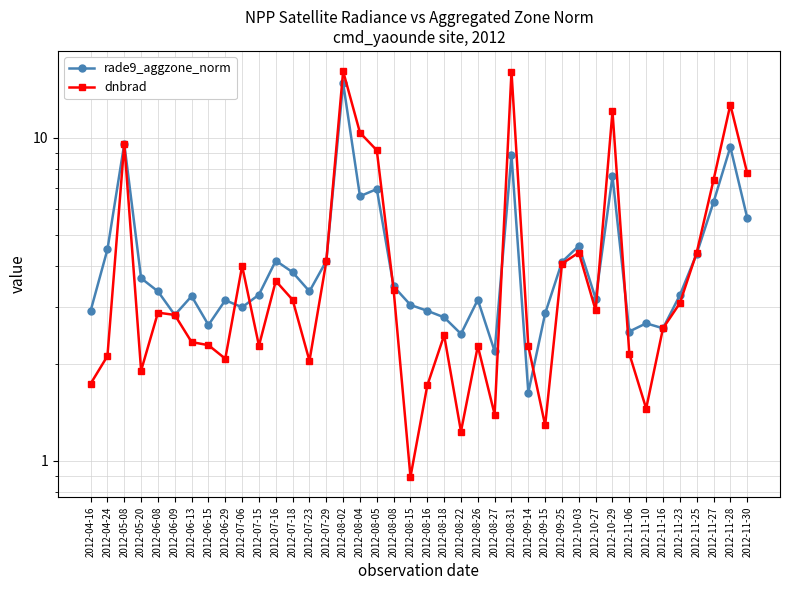

At which label does dnbrad reach its minimum?

2012-08-15